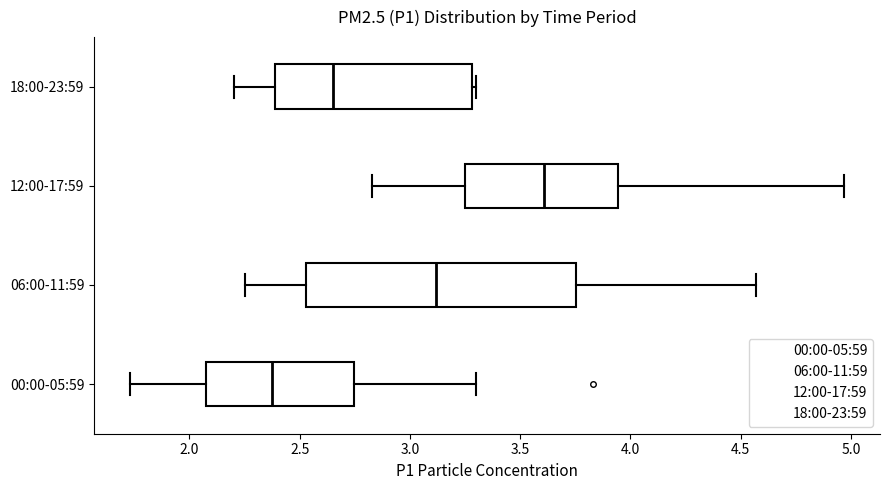

Which box is the widest, from its left edge to its right edge?

06:00-11:59